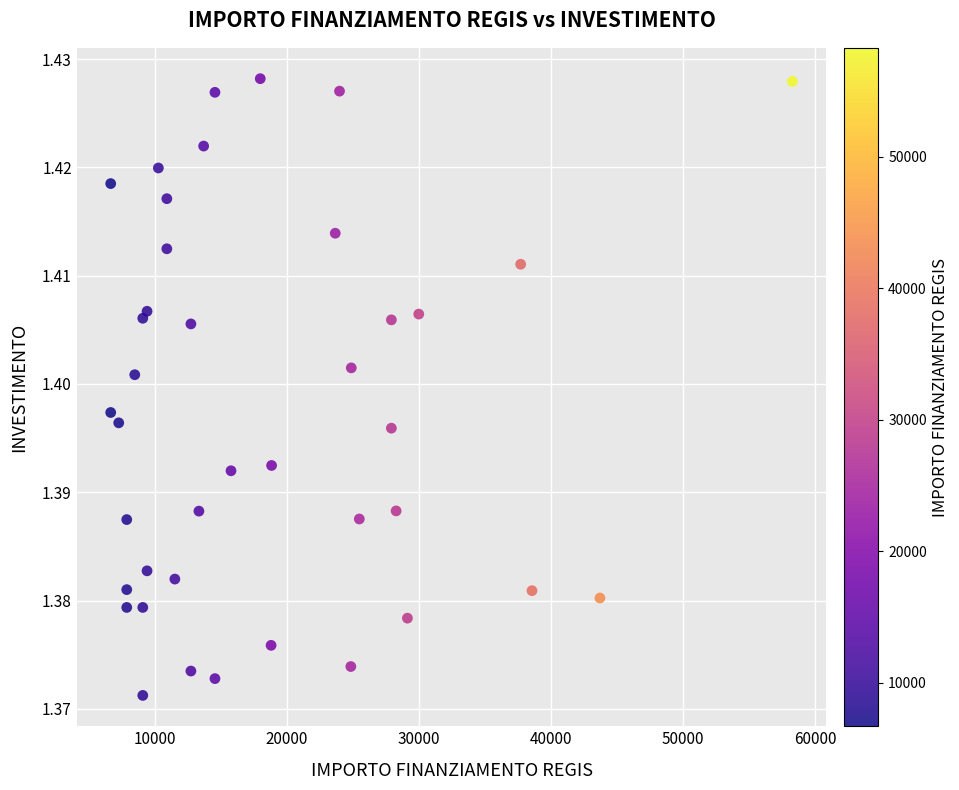

What is the range of X values (max minus min)?

51595.0